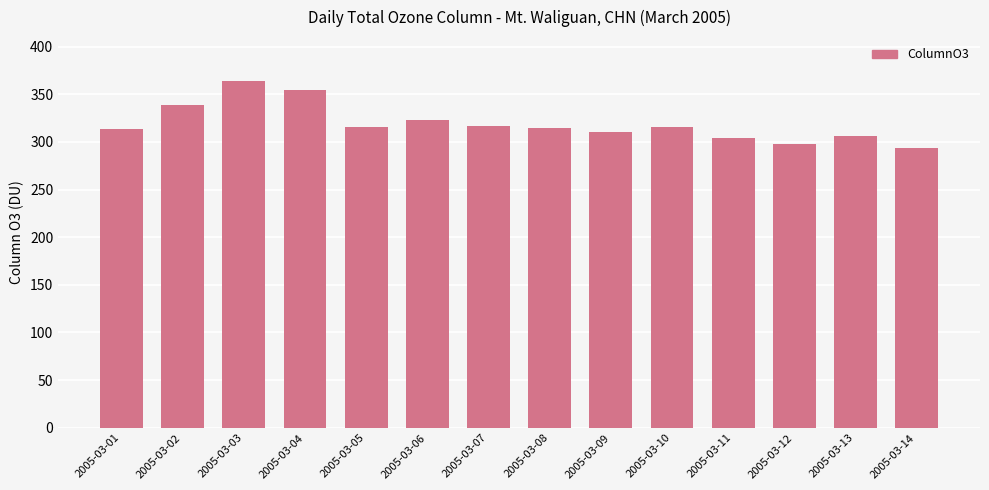

What is the change in value from 2005-03-01 to 2005-03-03?

+50.5